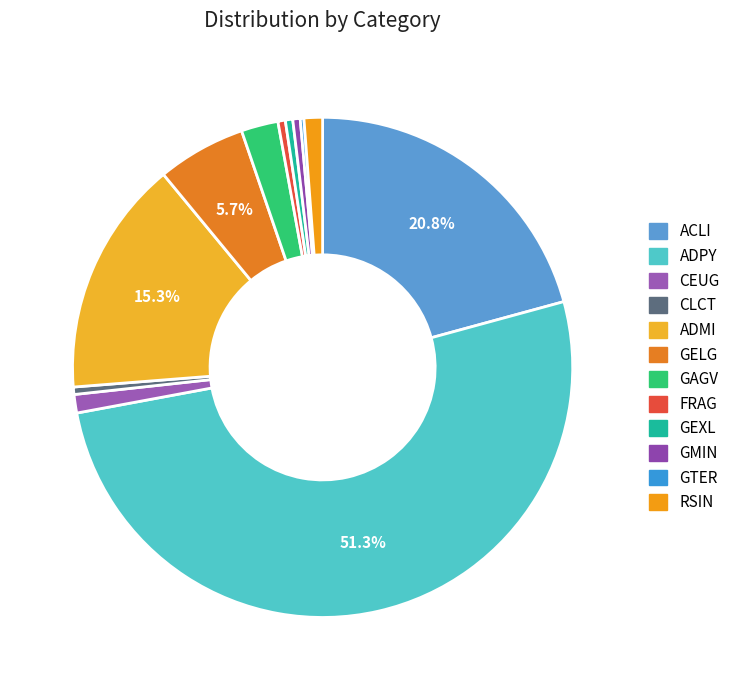

Rank the categories by value from highest to lowest.

ADPY, ACLI, ADMI, GELG, GAGV, CEUG, RSIN, CLCT, FRAG, GEXL, GMIN, GTER